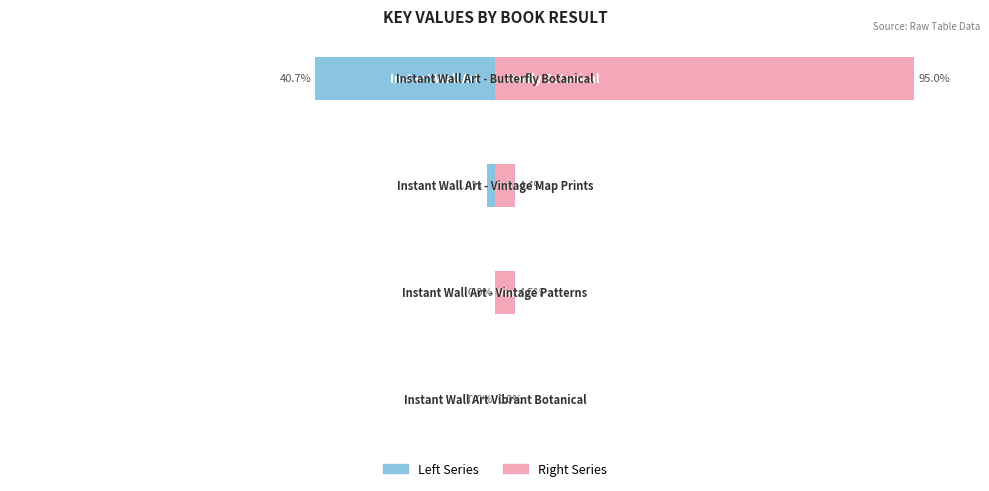

What is the difference between the second highest and second lowest values in the Left Series series?

1.9